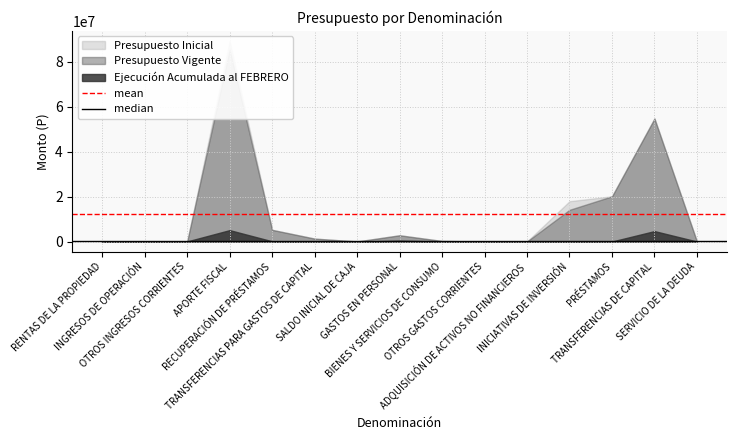

The value of mean at RENTAS DE LA PROPIEDAD is 19326235.7. True or false?

False